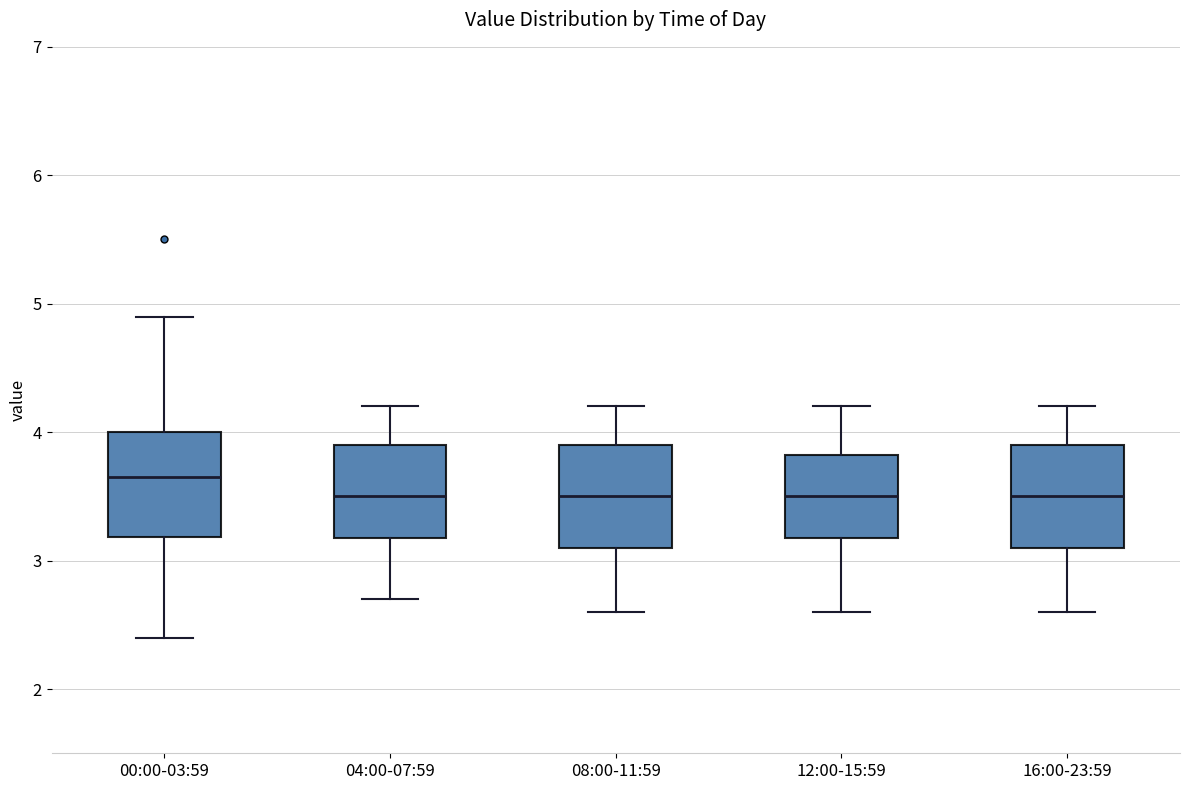

Which box has the highest median line?

00:00-03:59